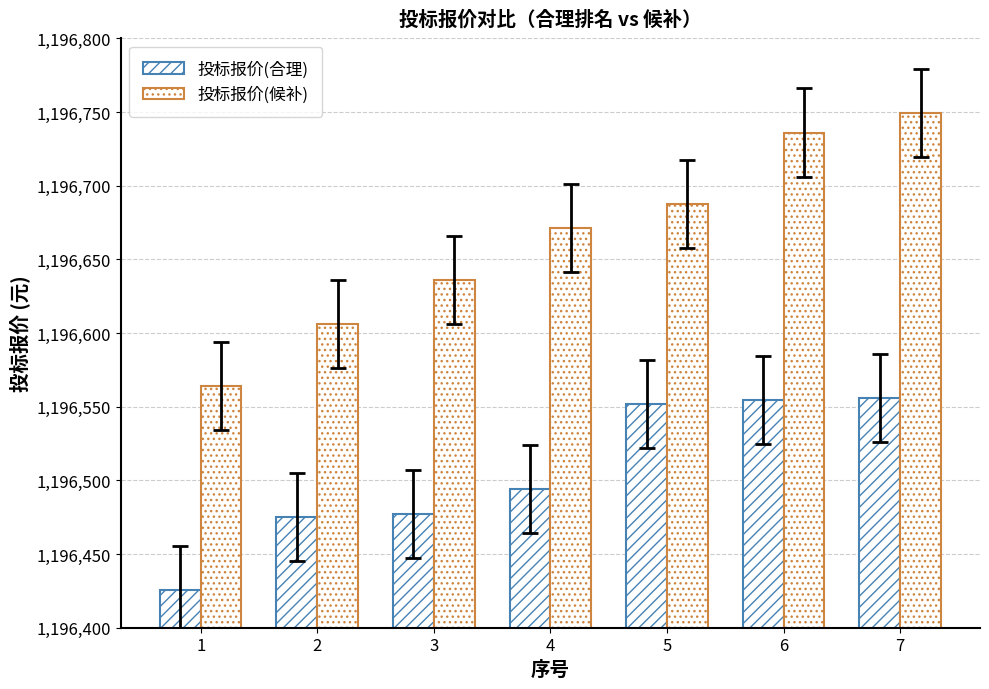

What is the difference between the highest and lowest values at 5?

135.7